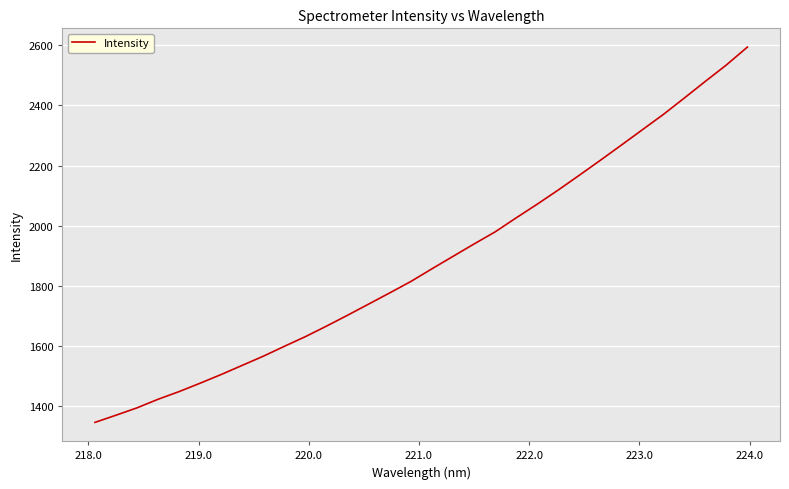

What is the minimum value shown in the chart?

1346.8